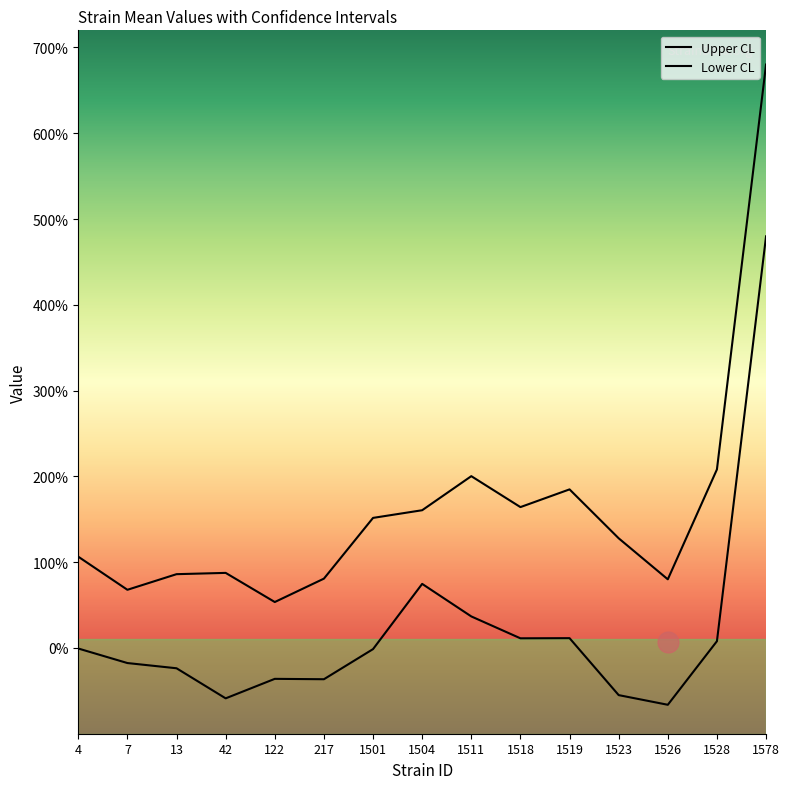

Rank the series by their maximum value, from highest to lowest.

Upper CL, Lower CL